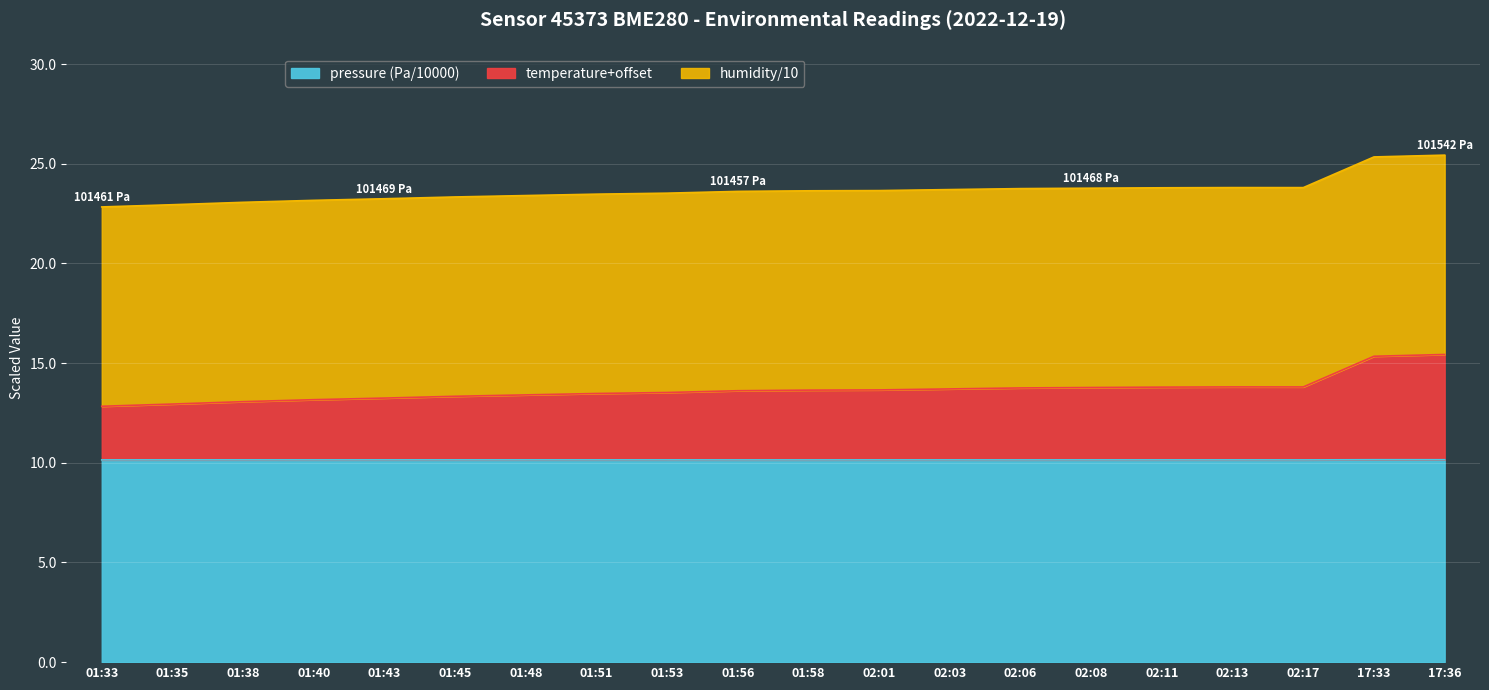

Is it true that temperature equals 5.3 at 02:13?

False